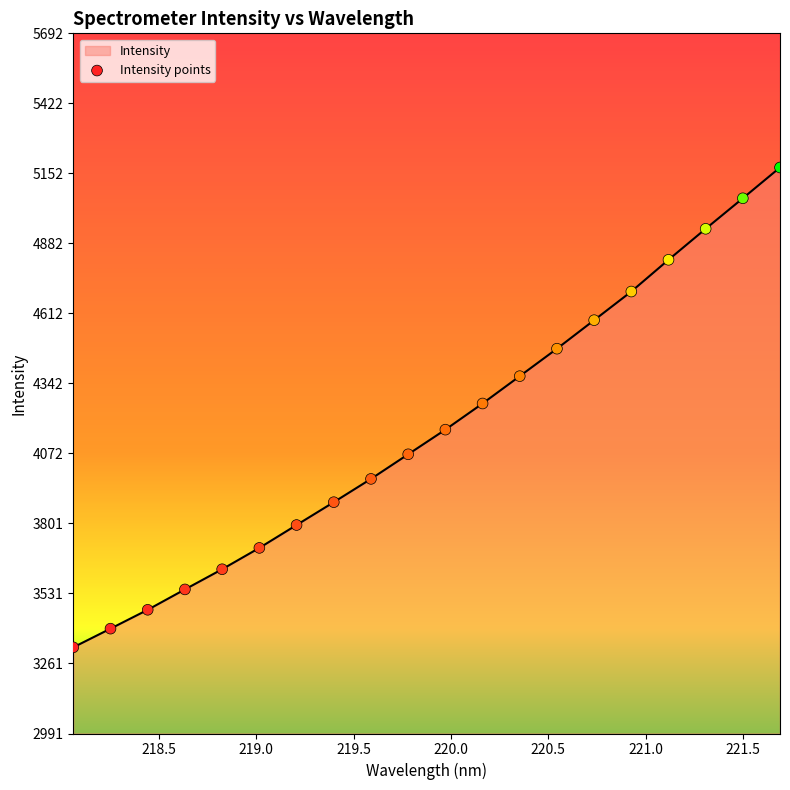

What is the difference between the maximum and minimum values?

1851.1